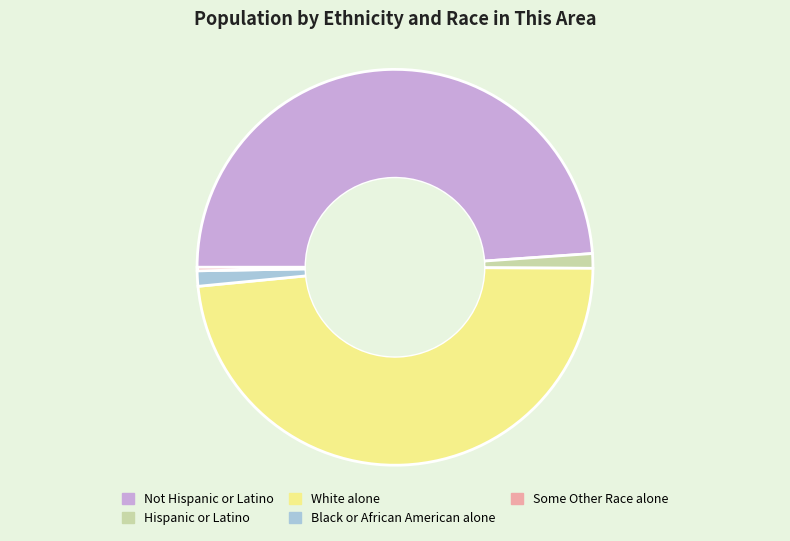

Is there any slice that represents more than half of the pie?

No